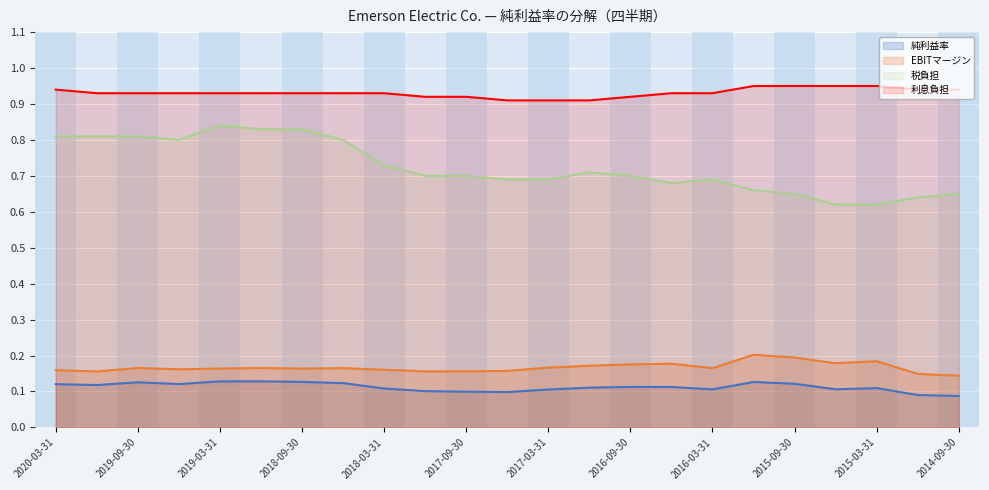

What are all the series names shown in the legend?

純利益率, EBITマージン, 税負担, 利息負担